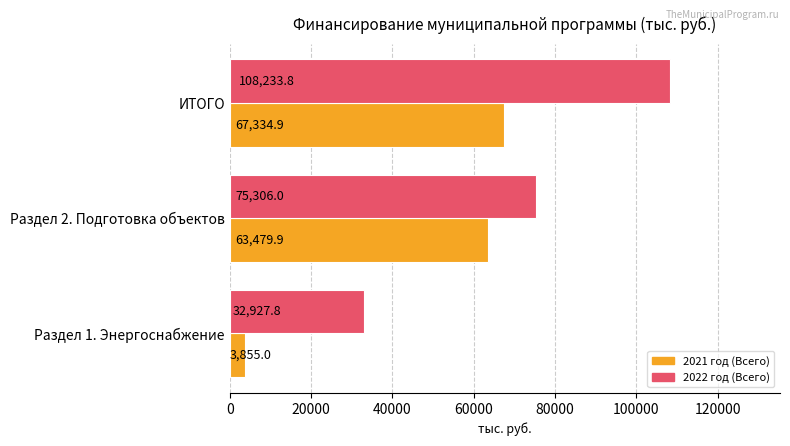

Which series has the largest total across all categories?

2022 год (Всего)